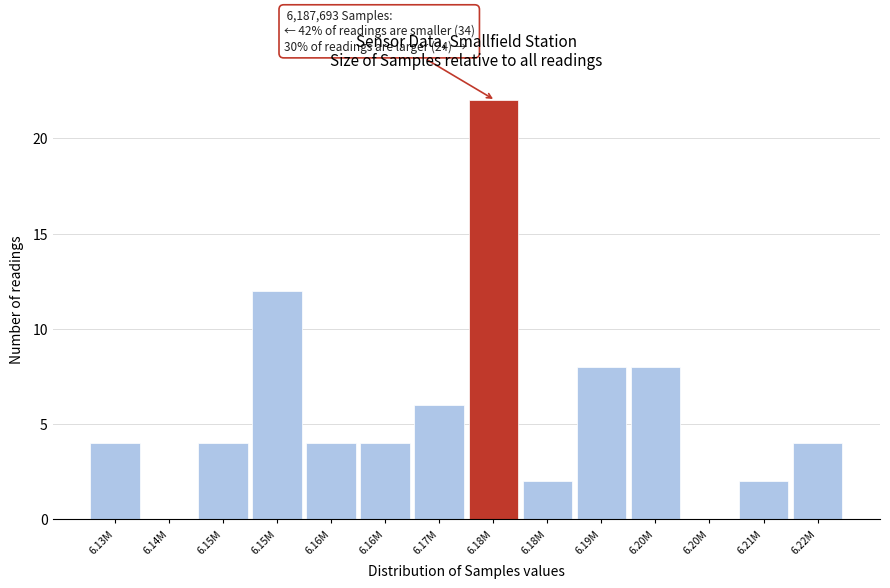

How many series are shown in this chart?

1